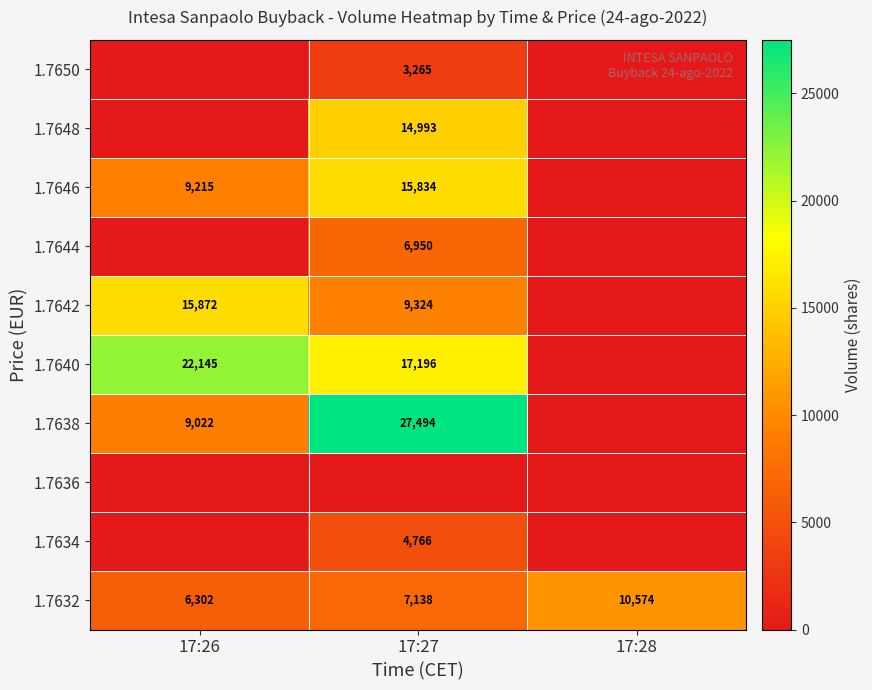

True or false: 1.7646 has a value of 9215 at 17:26.

True